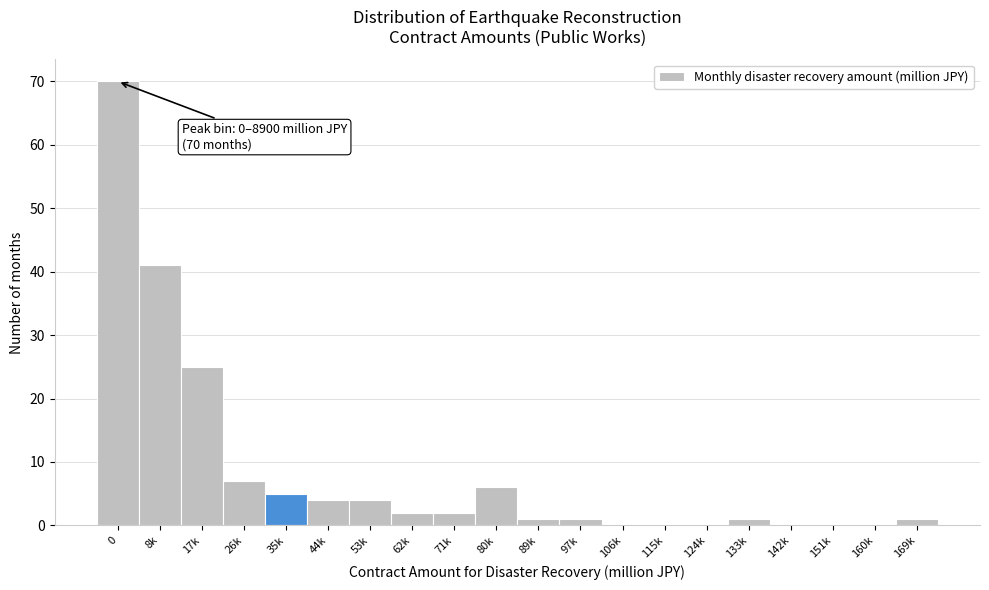

Reading left to right, extract all data points from this chart.

0=70	8k=41	17k=25	26k=7	35k=5	44k=4	53k=4	62k=2	71k=2	80k=6	89k=1	97k=1	106k=0	115k=0	124k=0	133k=1	142k=0	151k=0	160k=0	169k=1